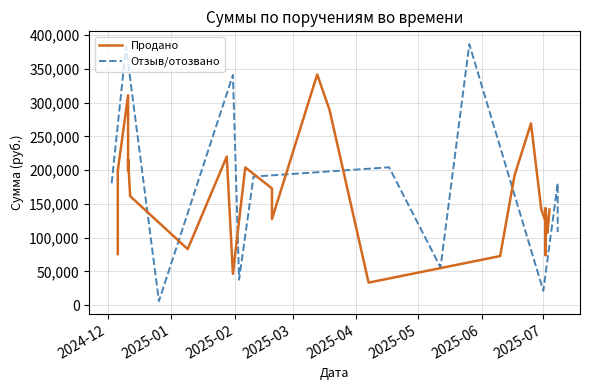

What is the difference between the maximum and minimum values in the Сумма (продано) series?

308195.0